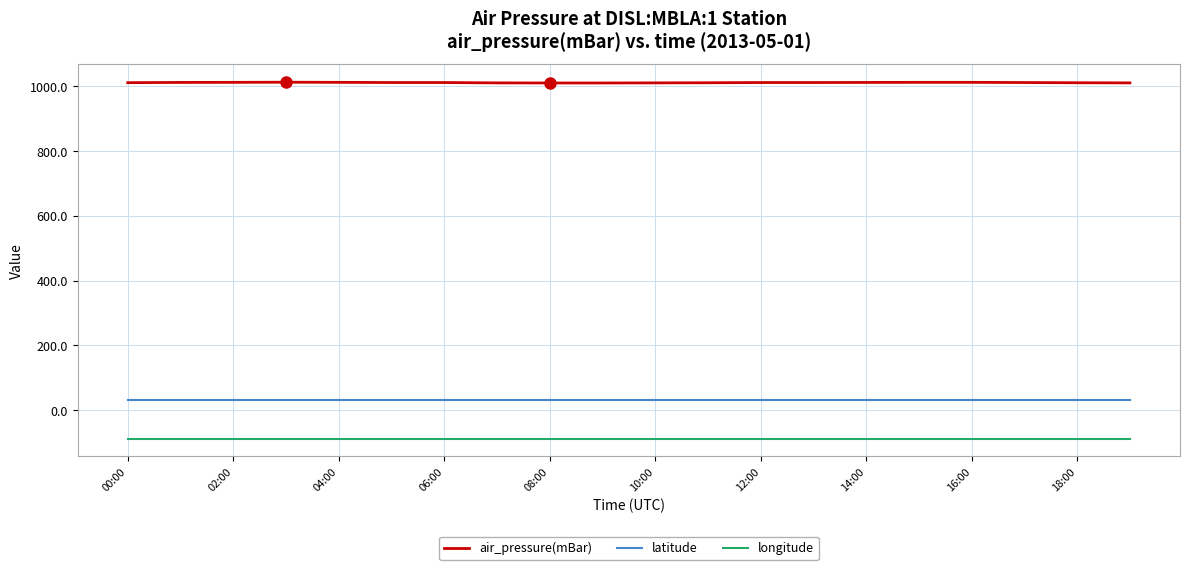

Which series has the largest total across all categories?

air_pressure(mBar)